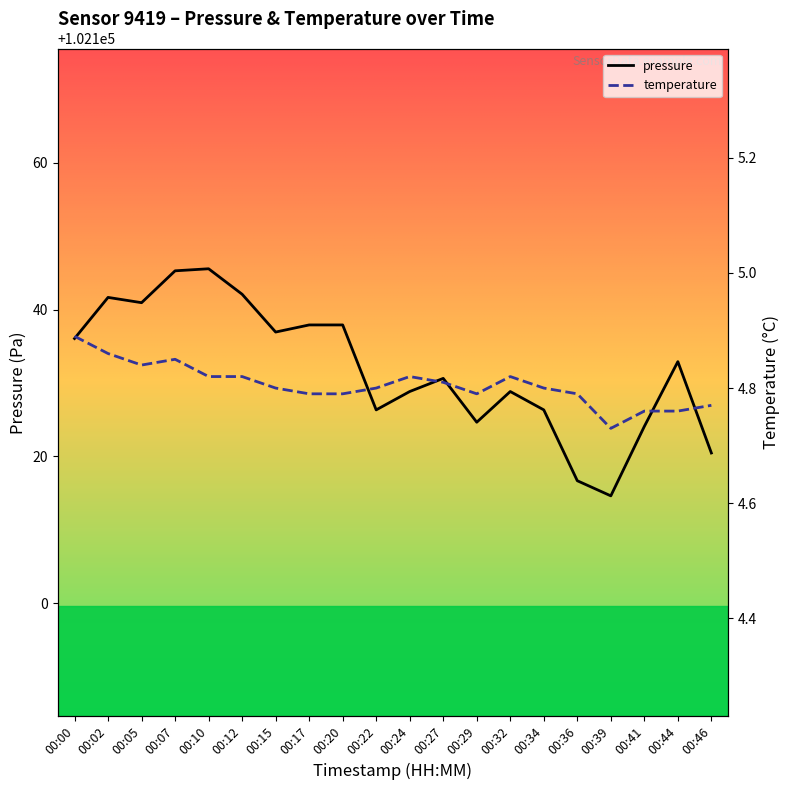

At which category does pressure reach its first local peak?

00:02